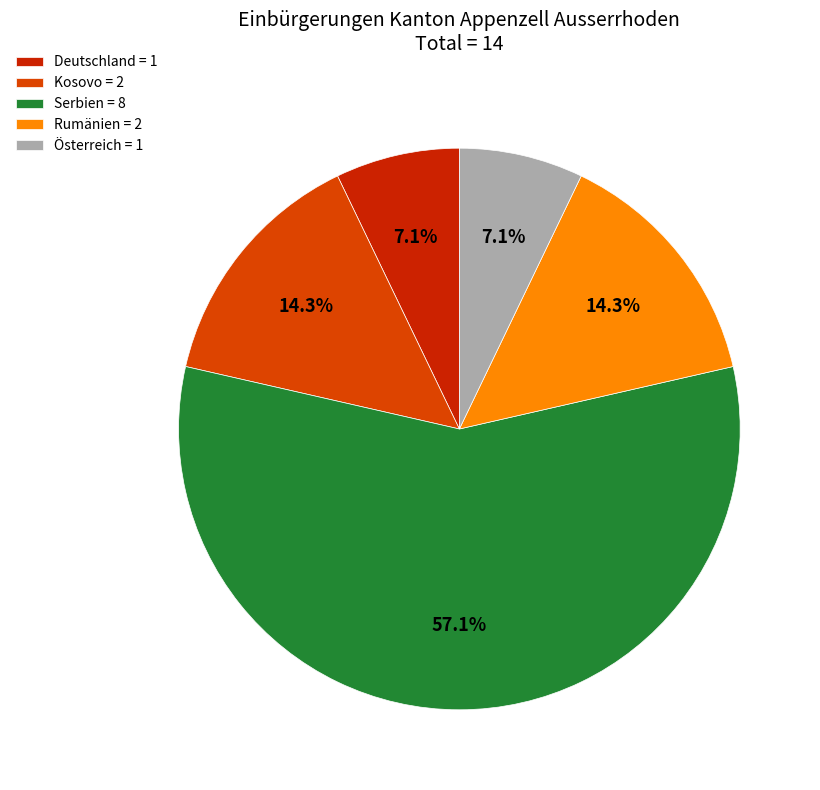

How many slices are in this pie chart?

5